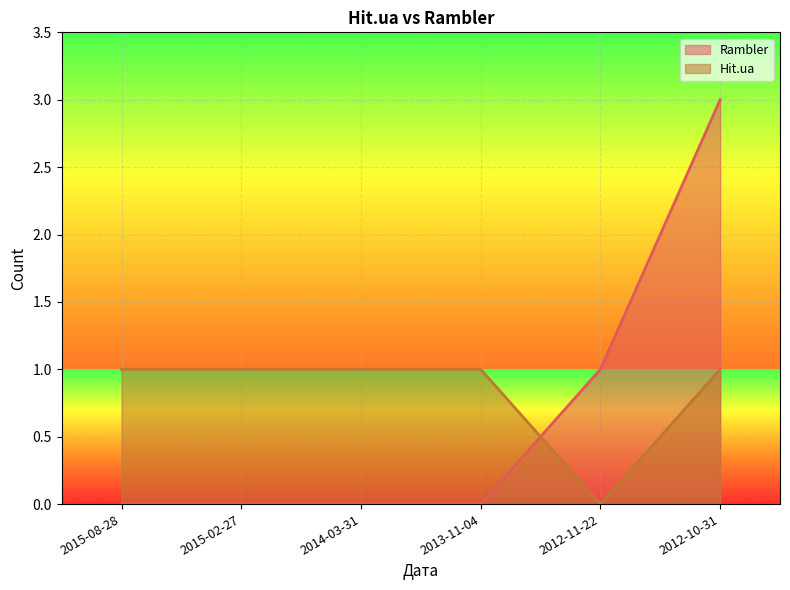

What is the spread (max minus min) of values at 2013-11-04?

1